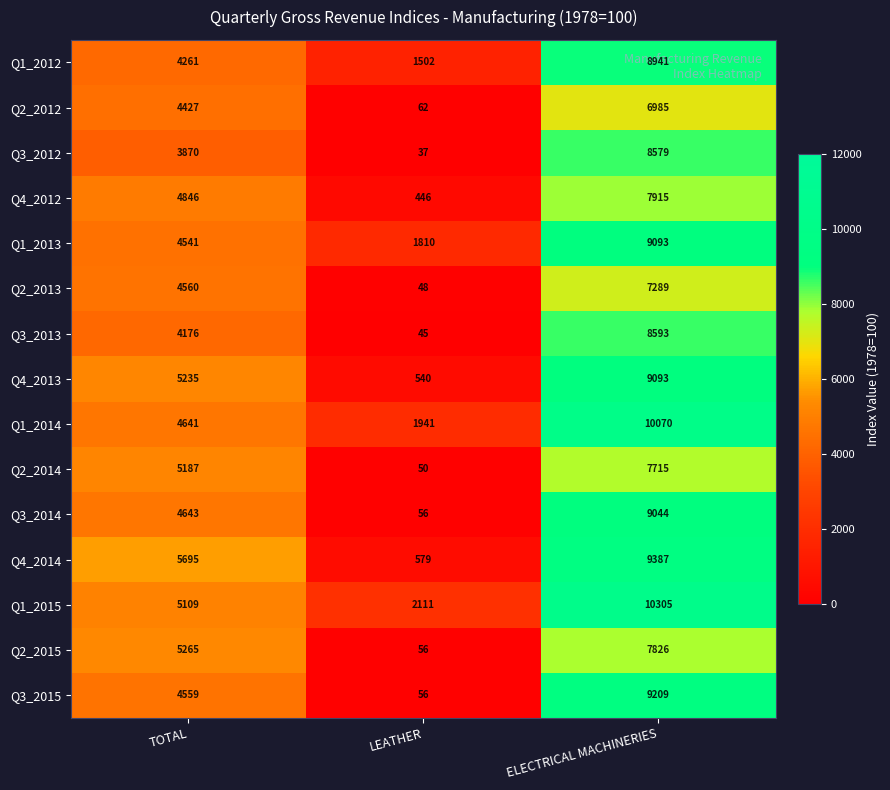

What is the sum of the Q2_2014 values at ELECTRICAL MACHINERIES and TOTAL?

12902